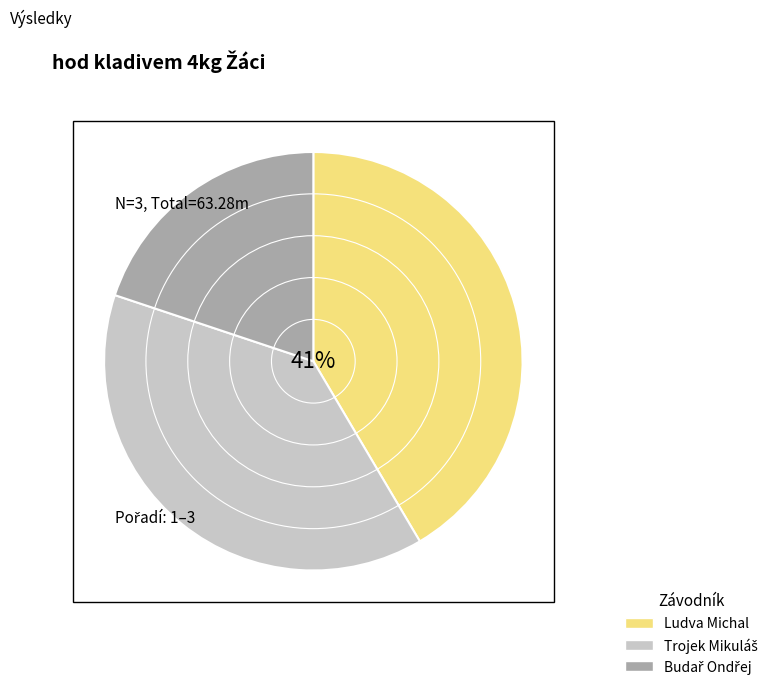

What is the total percentage of Budař Ondřej and Trojek Mikuláš?

58.5%